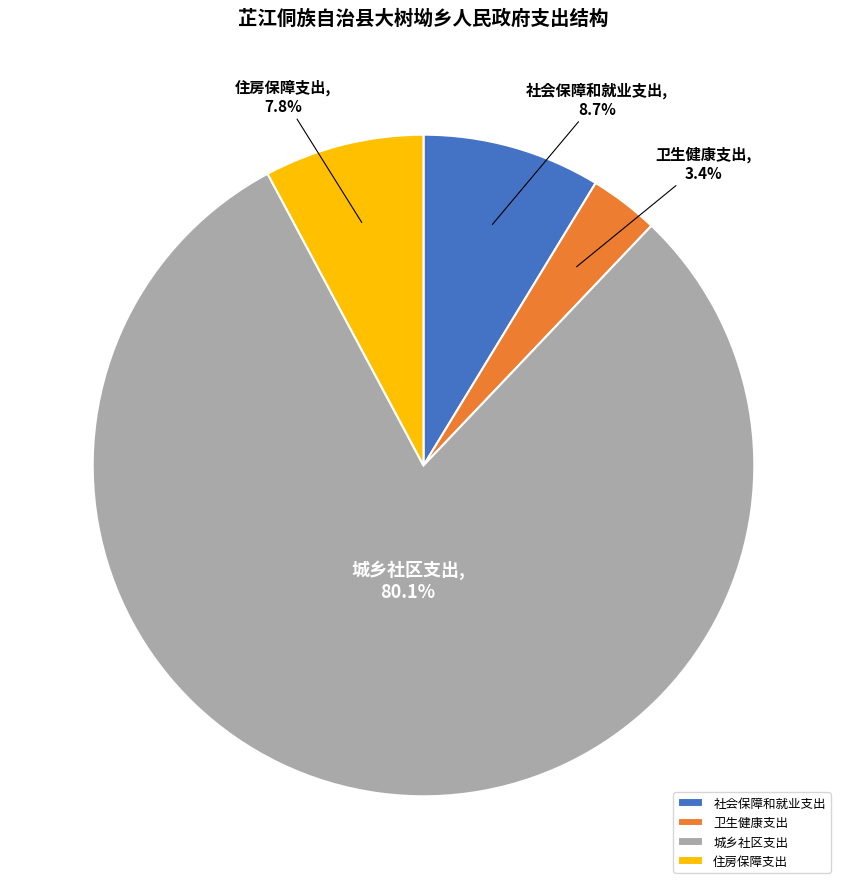

What percentage is the 卫生健康支出 slice, to the nearest percent?

3%